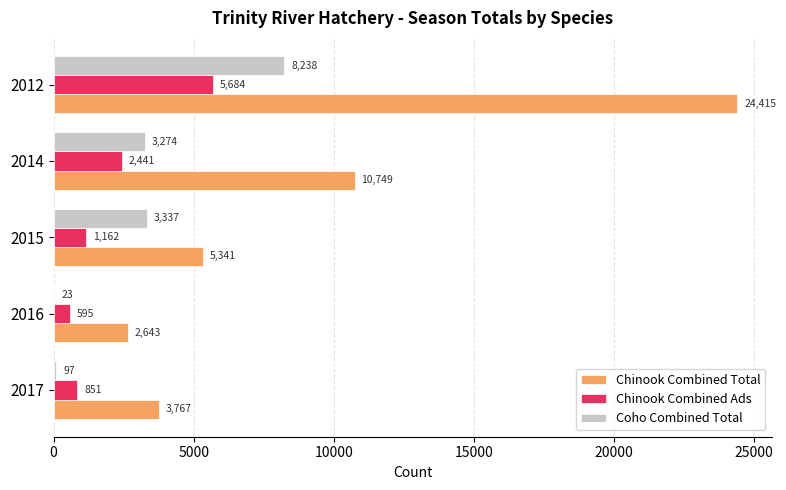

At which label is Chinook Combined Total closest to 13529?

2014